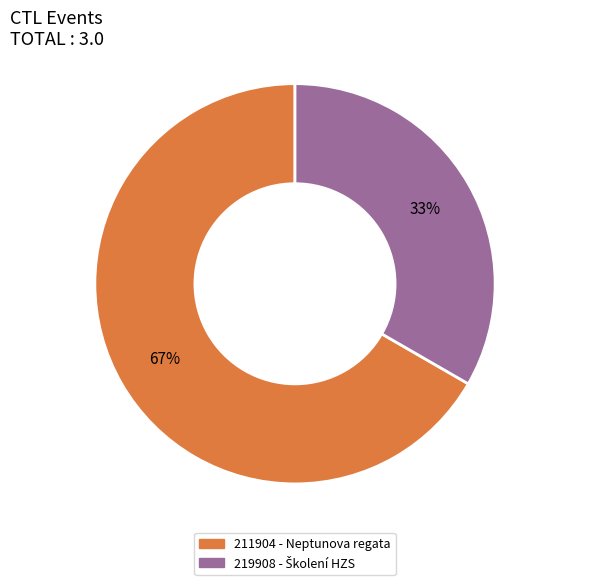

Which category has the biggest portion of the pie?

211904 - Neptunova regata